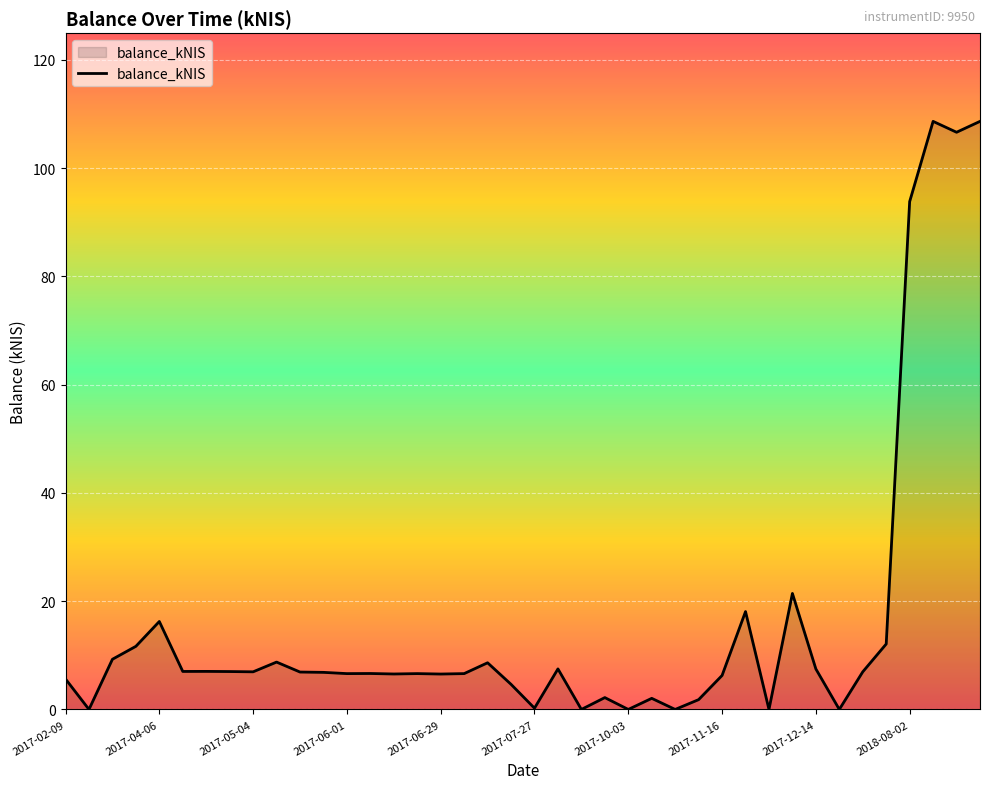

Is this an area chart (filled region under the line)?

Yes